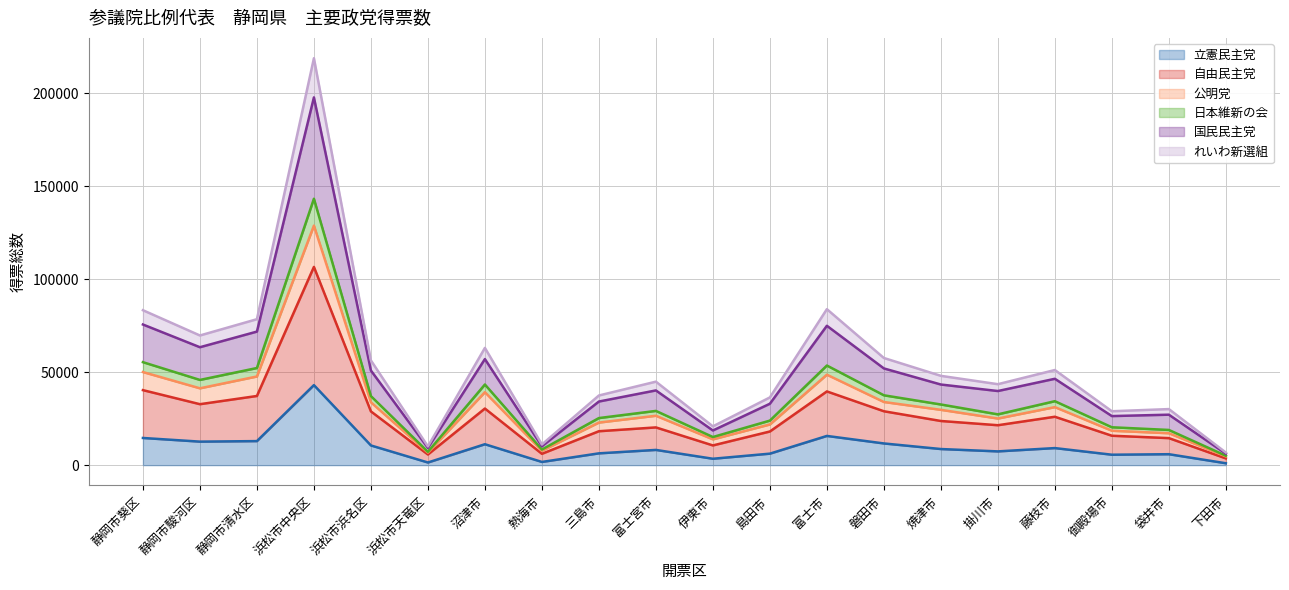

What is the value of the 公明党 point at the 6th from the left?

6723